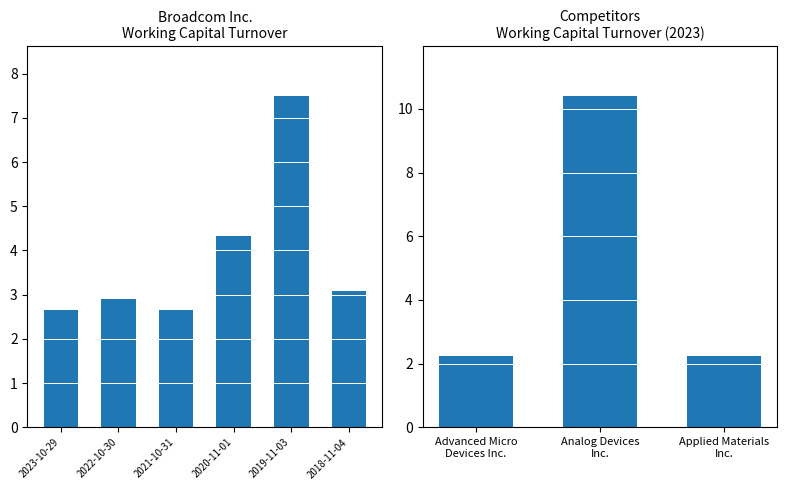

What is the ratio of the value at 2019-11-03 to the value at 2020-11-01?

1.7